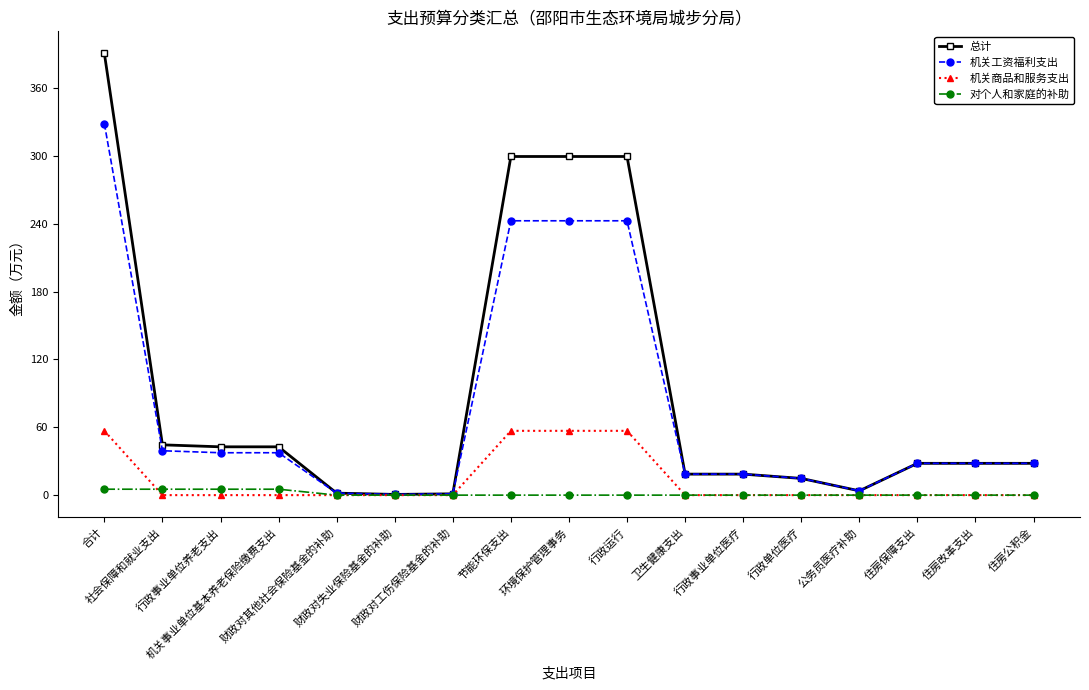

At 环境保护管理事务, list the series in order from largest to smallest.

总计, 机关工资福利支出, 机关商品和服务支出, 对个人和家庭的补助